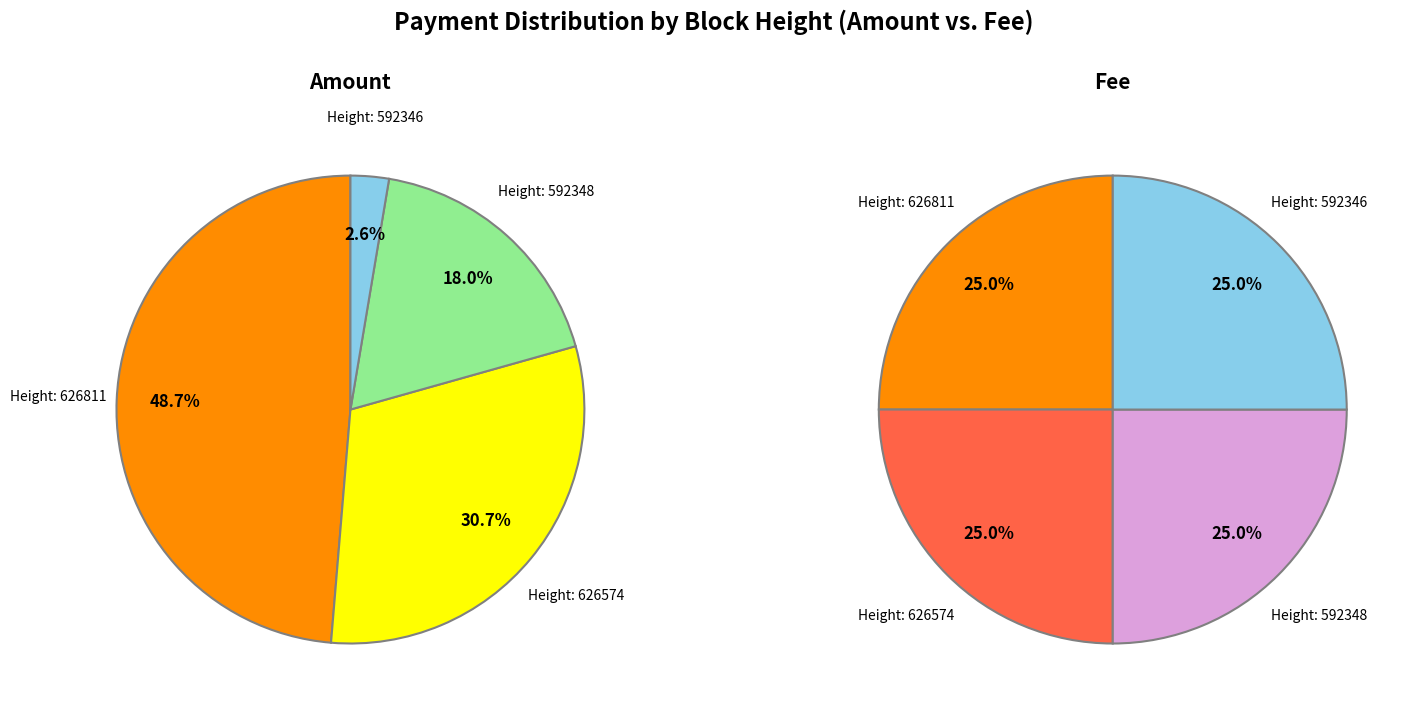

Is there a majority slice in this chart?

No